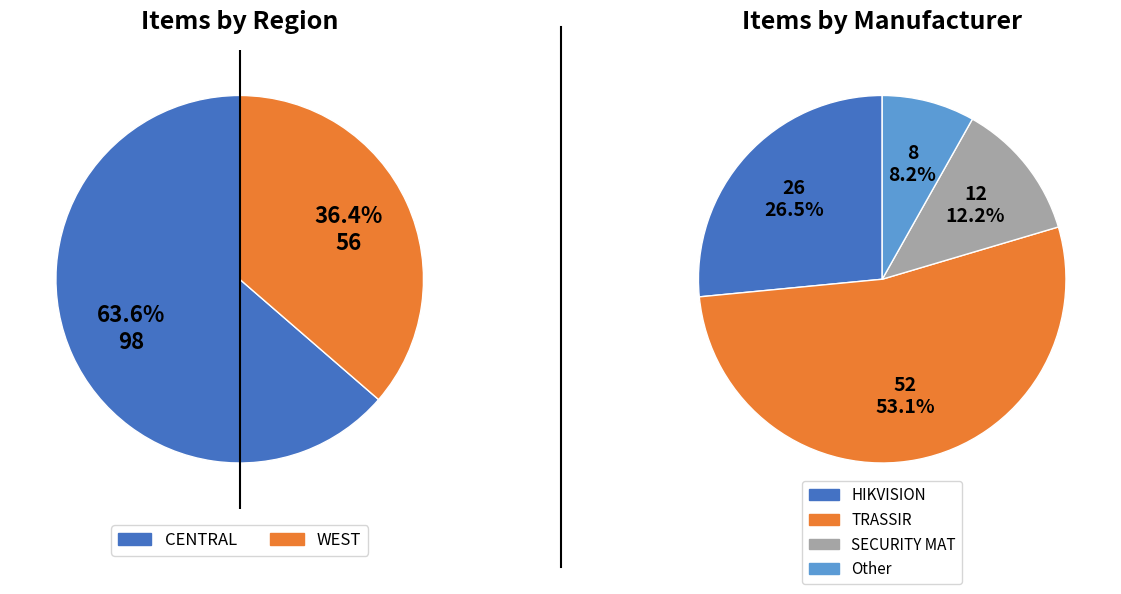

Which has a higher value, CENTRAL or WEST?

CENTRAL